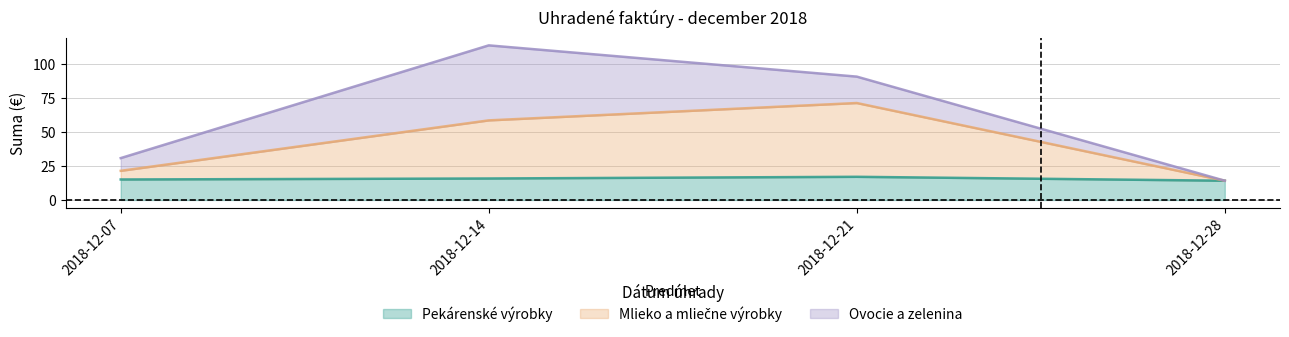

What is the sum of all Pekárenské výrobky values?

61.8